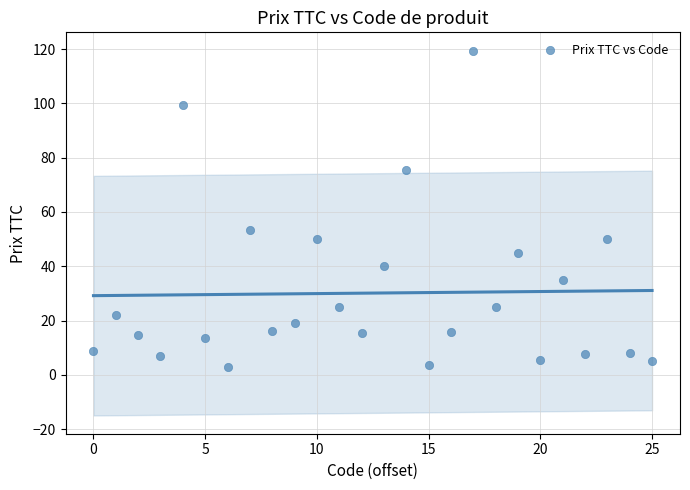

What is the range of Y values (max minus min)?

116.4